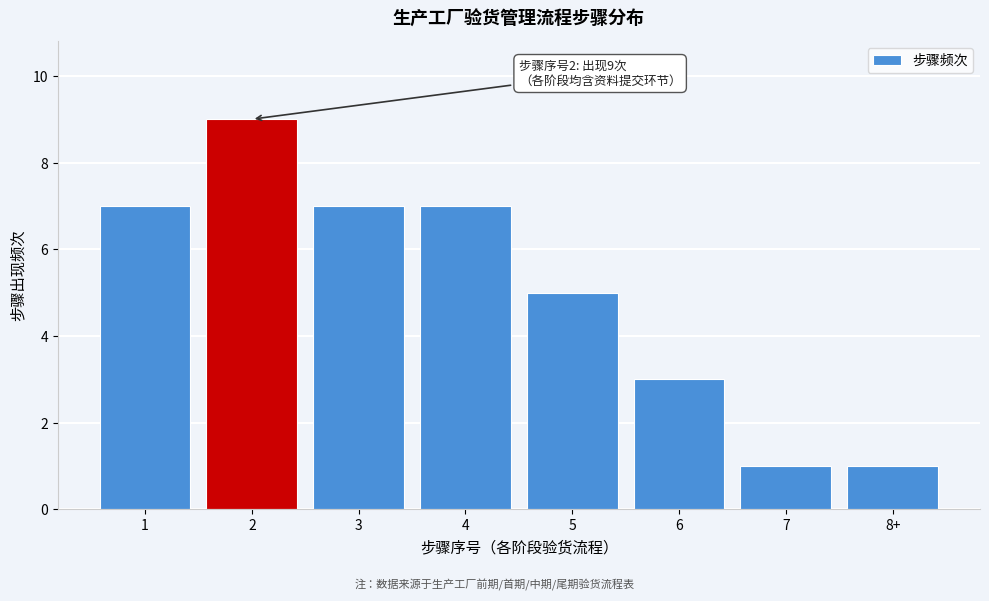

Reading left to right, list all the values displayed in this chart.

1=7	2=9	3=7	4=7	5=5	6=3	7=1	8+=1